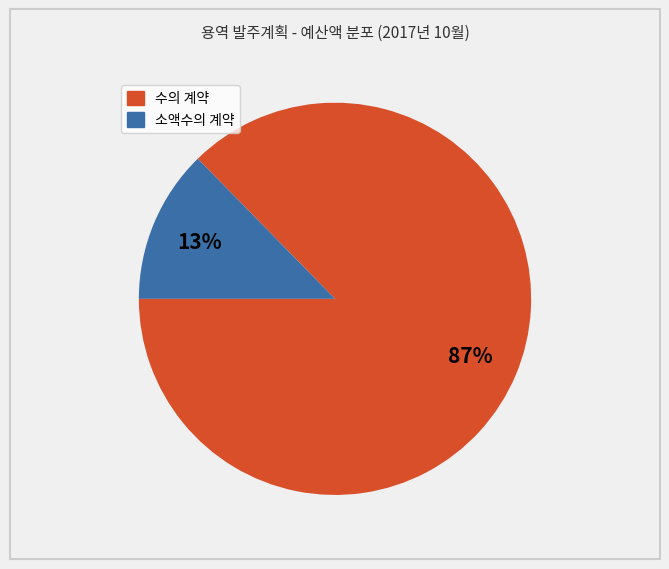

Is there a majority slice in this chart?

Yes